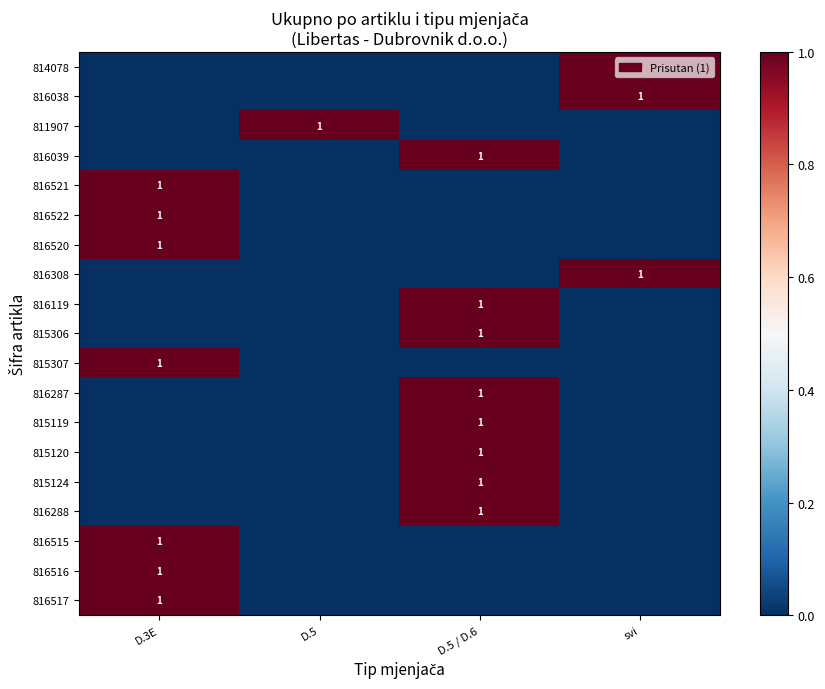

At how many categories does at least one series exceed 0?

4